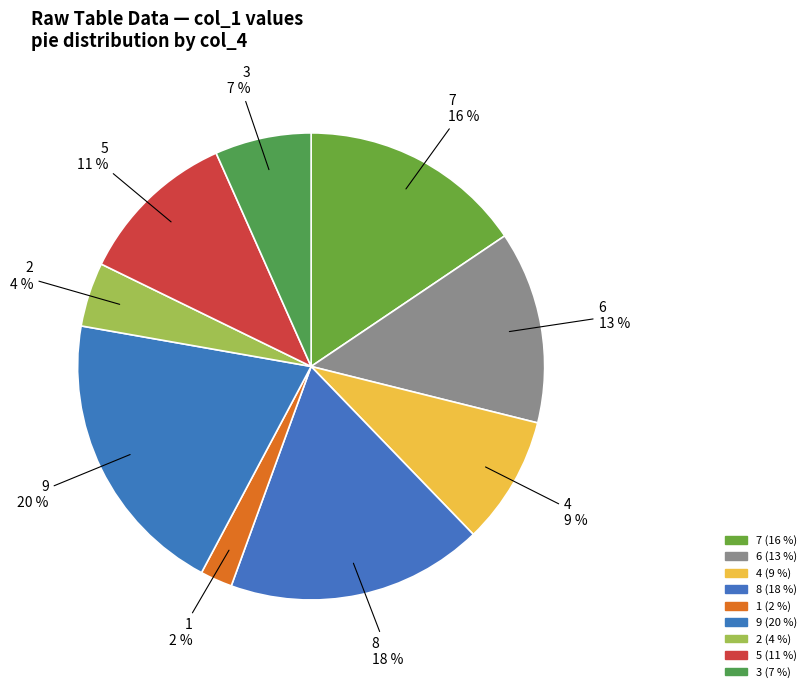

What is the smallest slice in the pie chart?

col_1=1